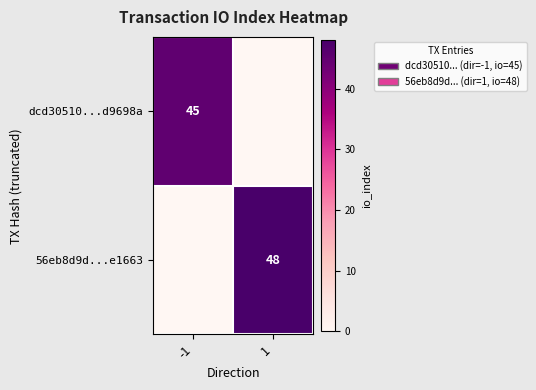

The value of dcd30510...d9698a at -1 is 18. True or false?

False